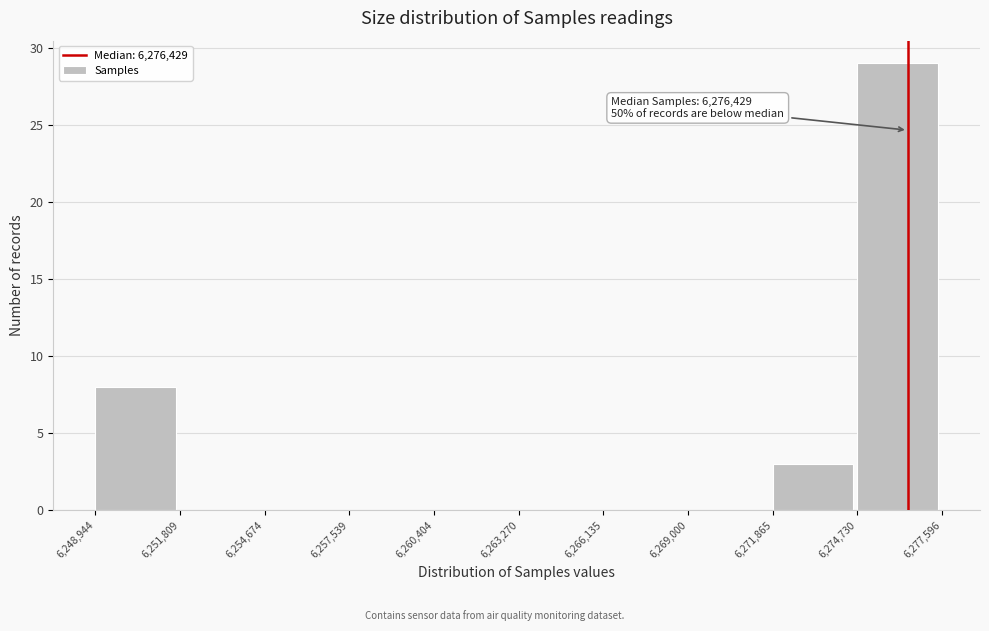

Which range on the x-axis has the tallest bar?

6,274,730 to 6,277,596